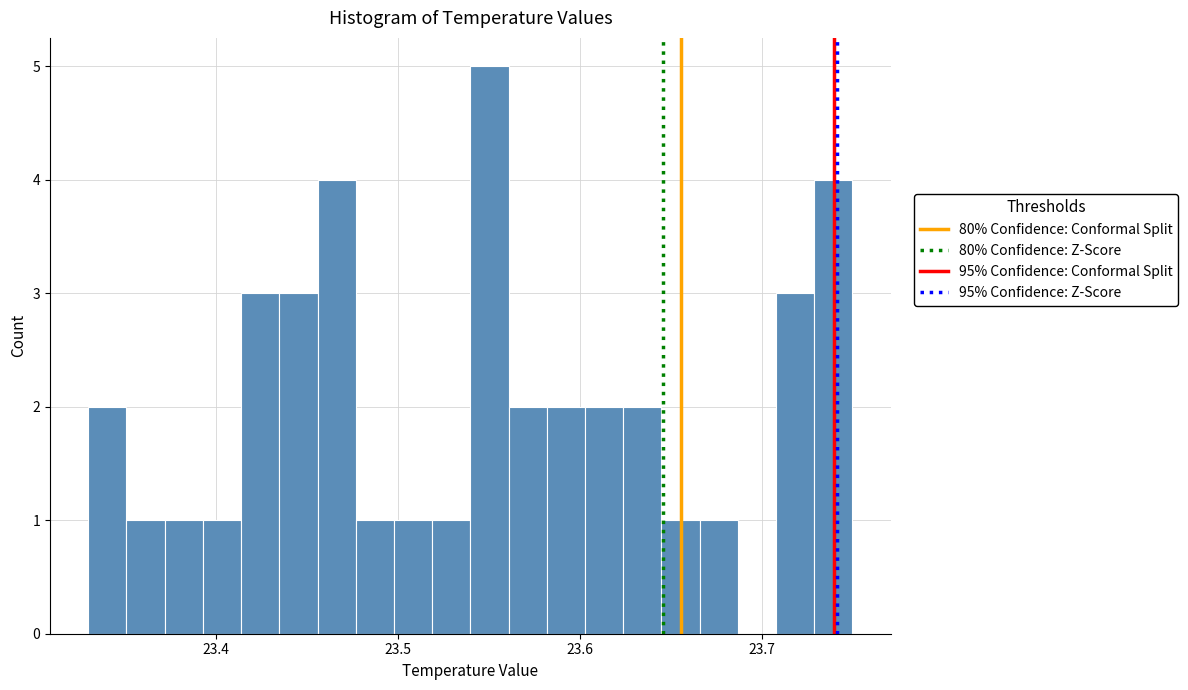

Around what value on the x-axis is the tallest bar? Give the approximate position of its centre, as read against the axis.

23.55